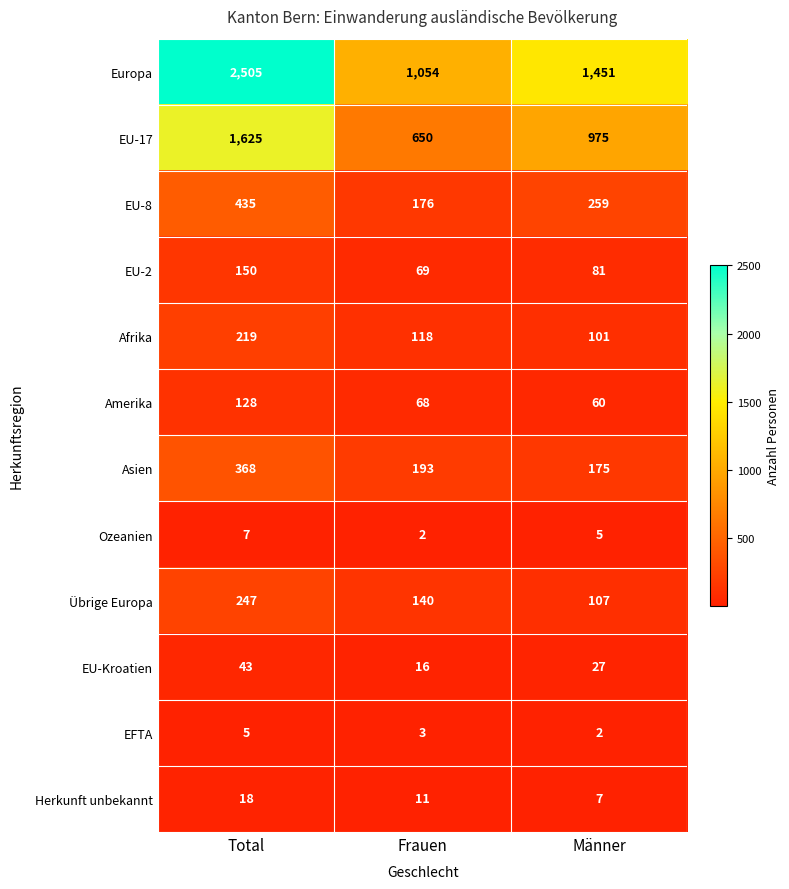

How many data points does each series have?

3